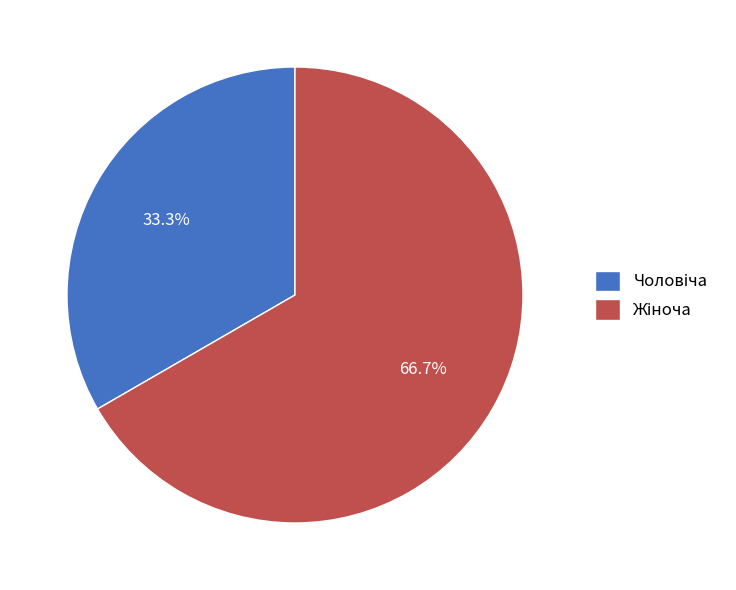

Is there a majority slice in this chart?

Yes